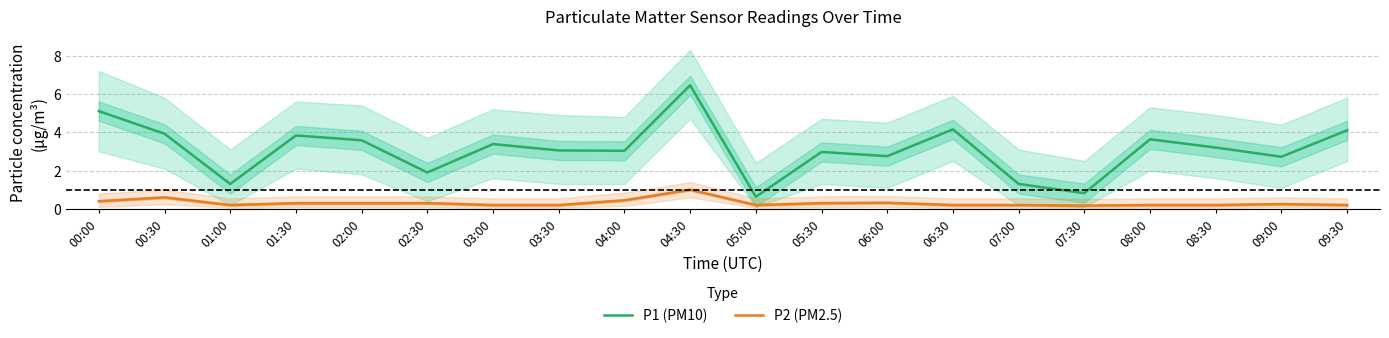

What is the difference between the maximum and second lowest values in the P2 (PM2.5) series?

0.8